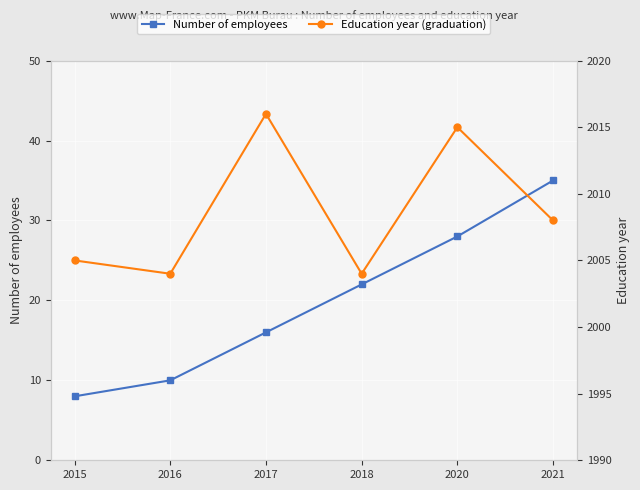

True or false: Education year (graduation) has more than 0 interior local peaks.

True